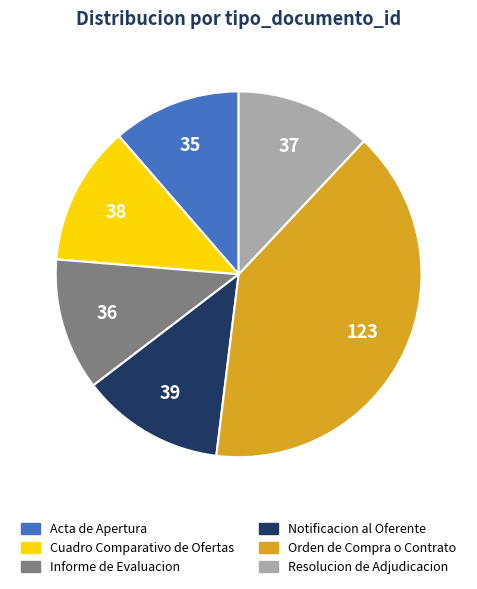

Does Resolucion de Adjudicacion account for over 50% of the chart?

No